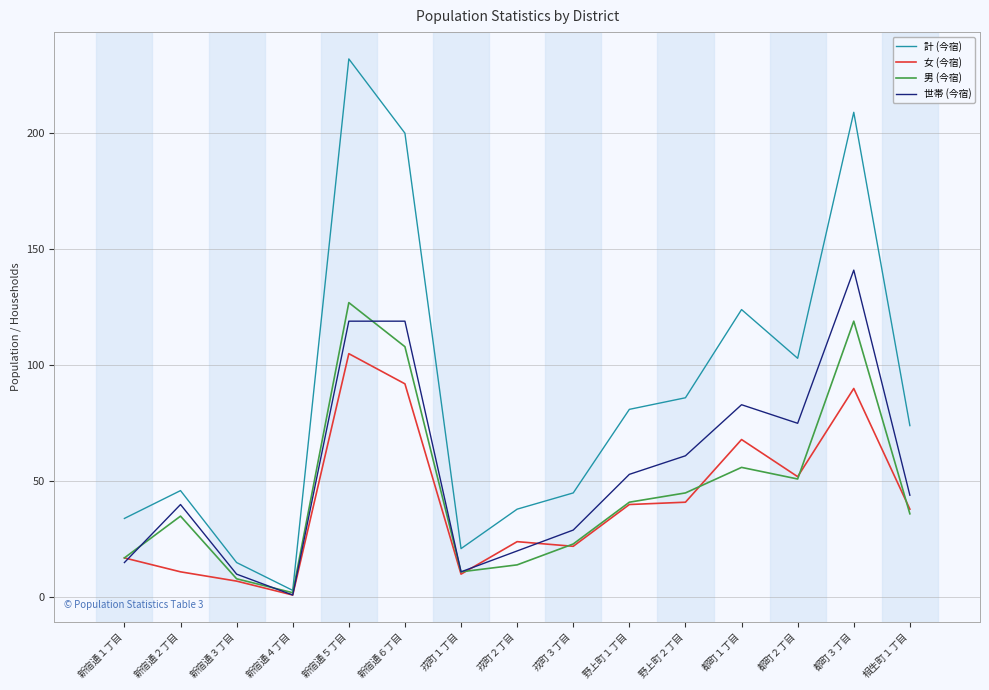

Rank the series by their maximum value, from highest to lowest.

計 (今宿), 世帯 (今宿), 男 (今宿), 女 (今宿)